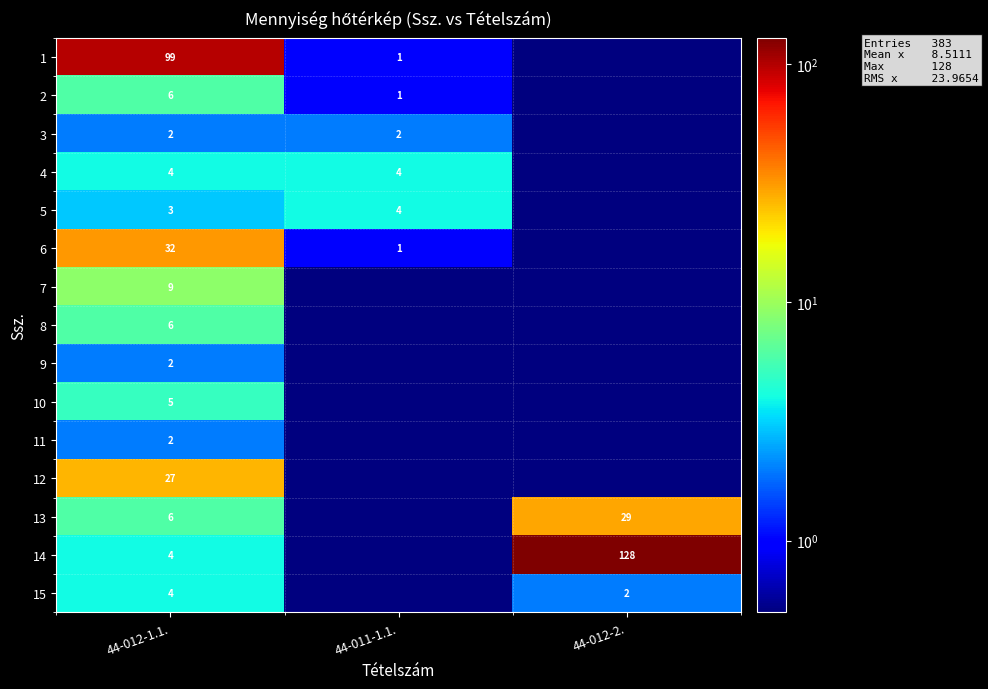

The 12 series shows 18.1 at 44-012-1.1.. True or false?

False